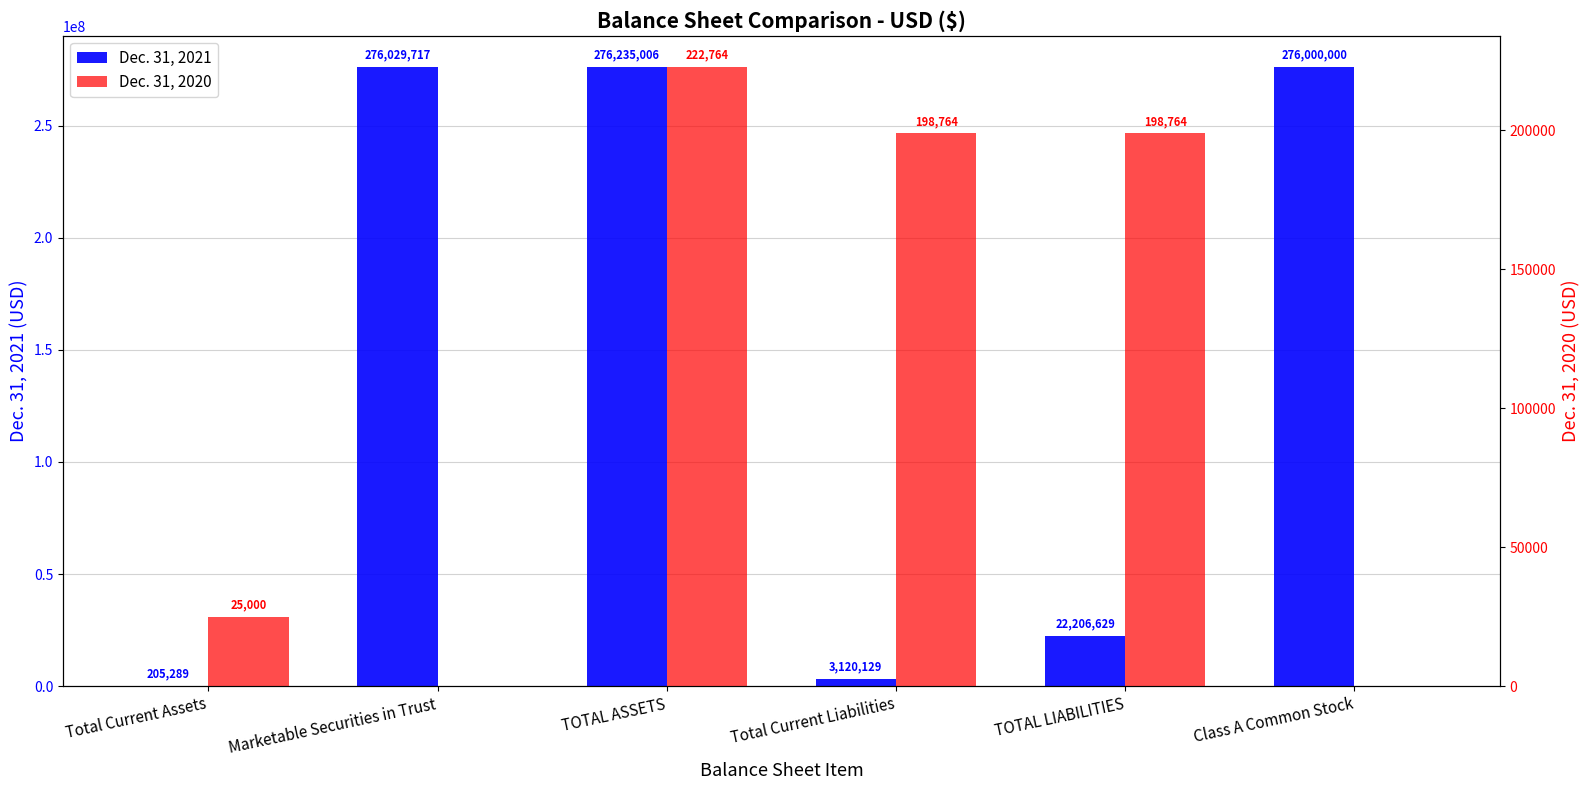

Does the chart contain stacked bars?

No